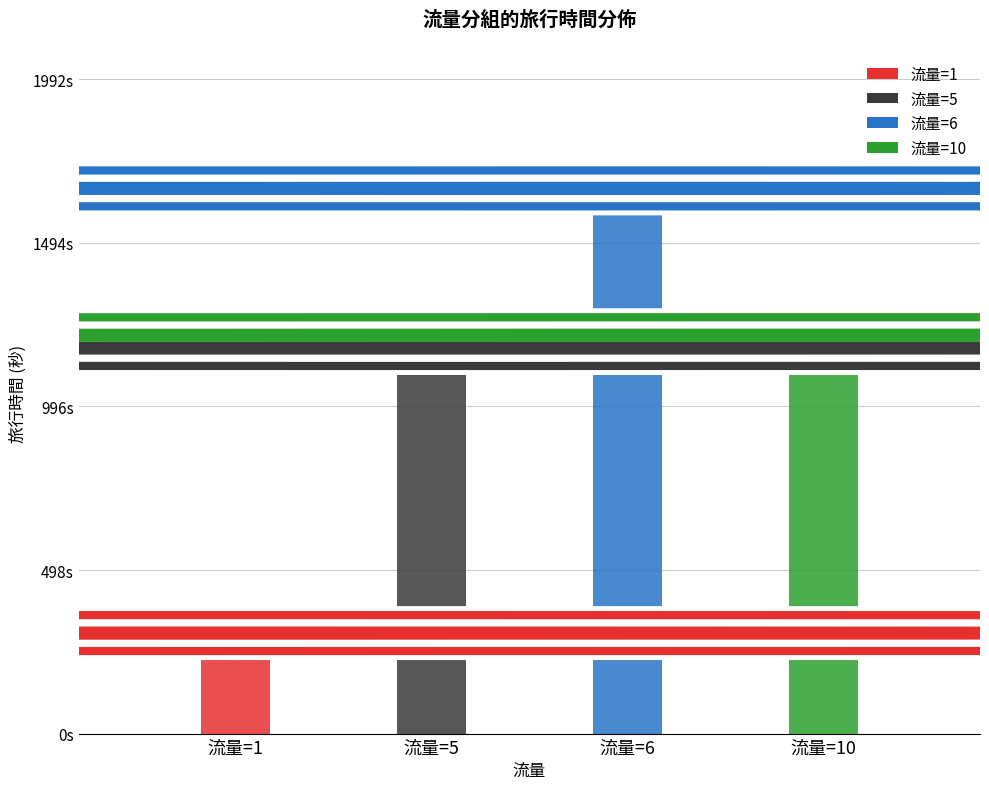

Reading left to right, extract all data points from this chart.

306	1174	1660	1213